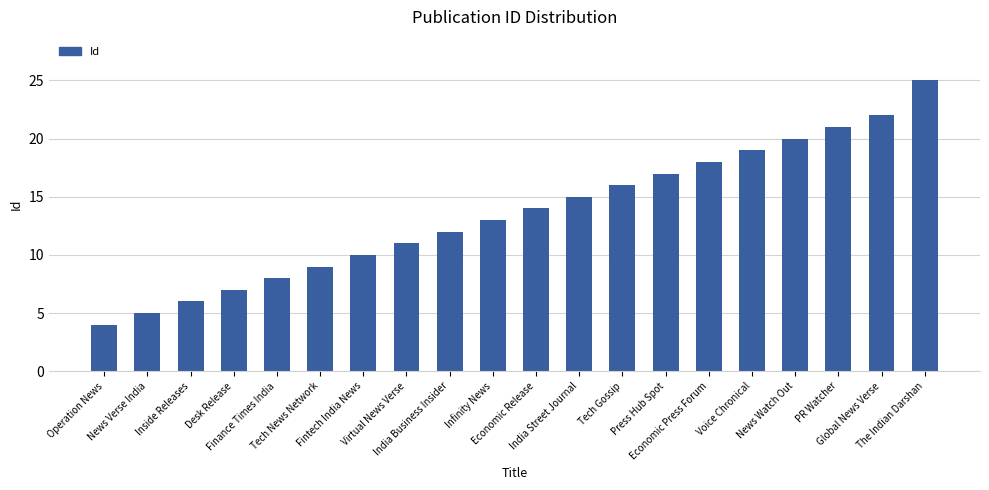

What is the average value?

14